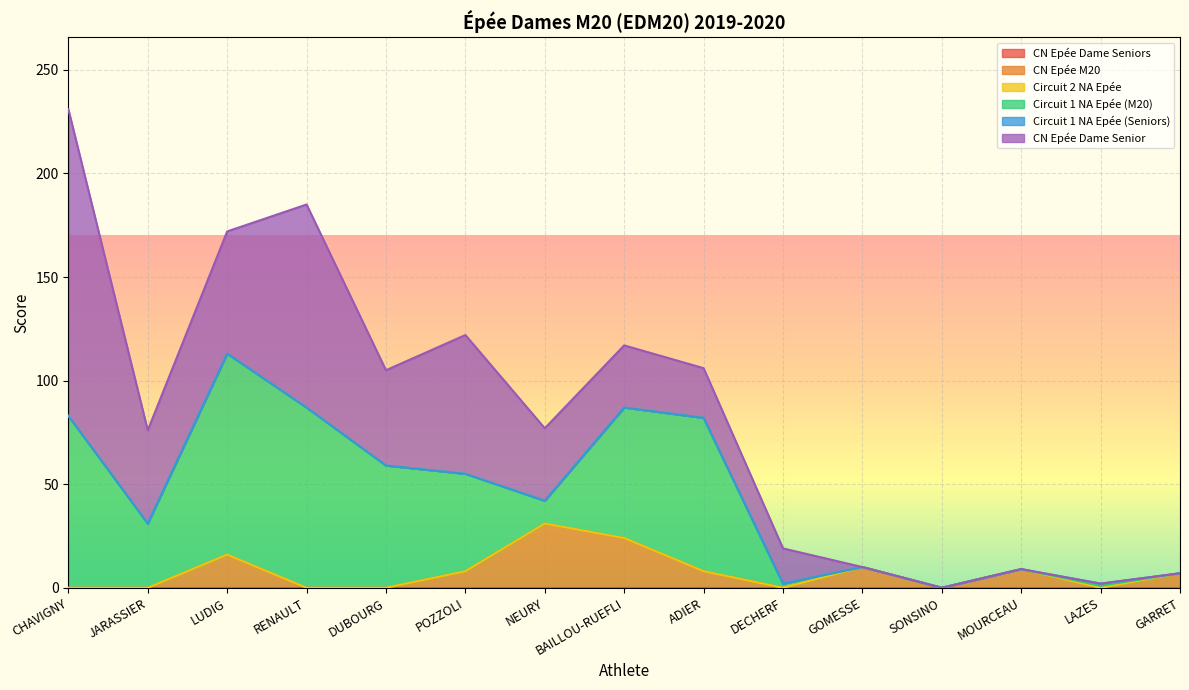

Reading left to right, transcribe all the data shown in this chart.

CN Epée Dame Seniors: 0	0	0	0	0	0	0	0	0	0	0	0	0	0	0
CN Epée M20: 0	0	16	0	0	8	31	24	8	0	10	0	9	0	7
Circuit 2 NA Epée: 0	0	0	0	0	0	0	0	0	0	0	0	0	0	0
Circuit 1 NA Epée (M20): 83	31	97	87	59	47	11	63	74	2	0	0	0	1	0
Circuit 1 NA Epée (Seniors): 0	0	0	0	0	0	0	0	0	0	0	0	0	1	0
CN Epée Dame Senior: 148	45	59	98	46	67	35	30	24	17	0	0	0	0	0